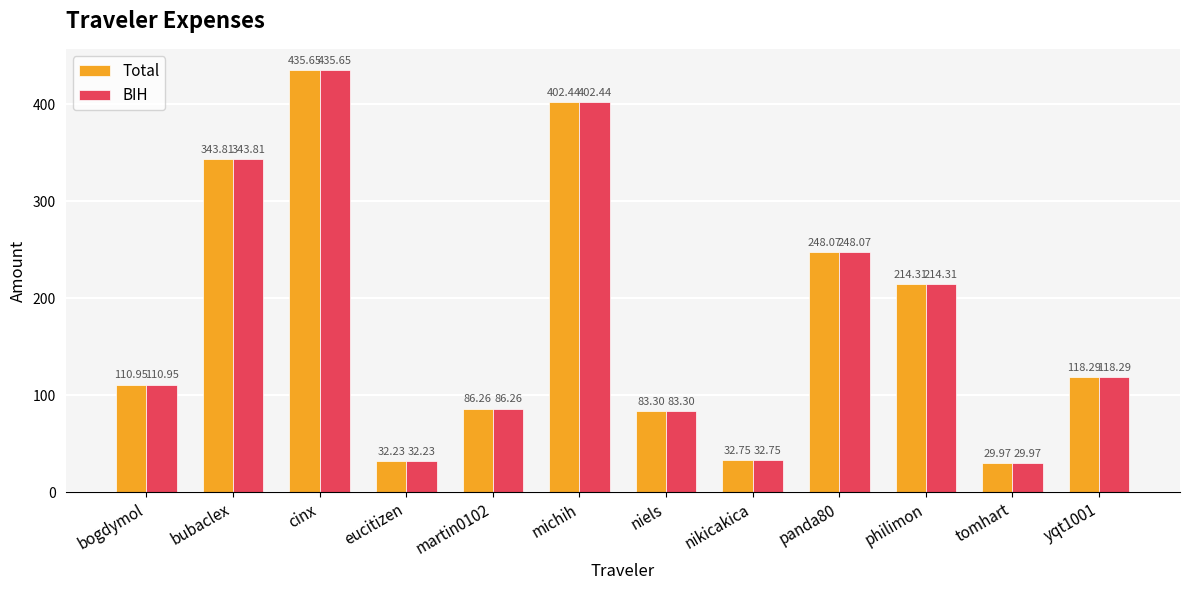

How many values in the BIH series are below 118?

6